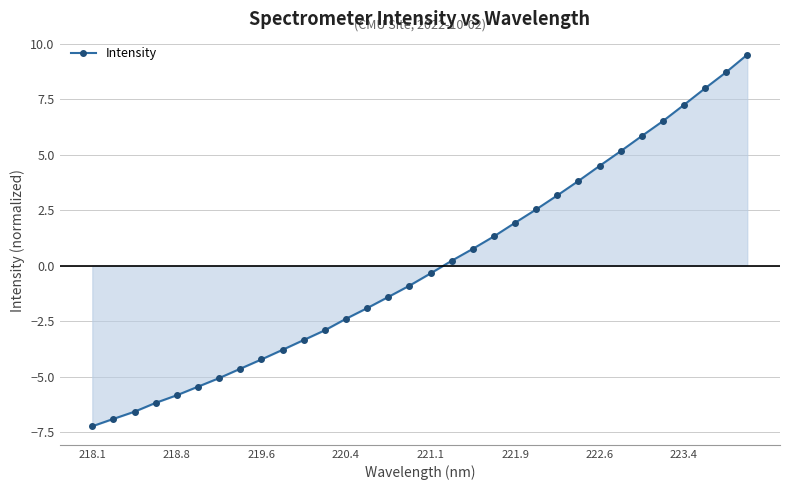

True or false: there are more than 2 points higher than both neighbors.

False